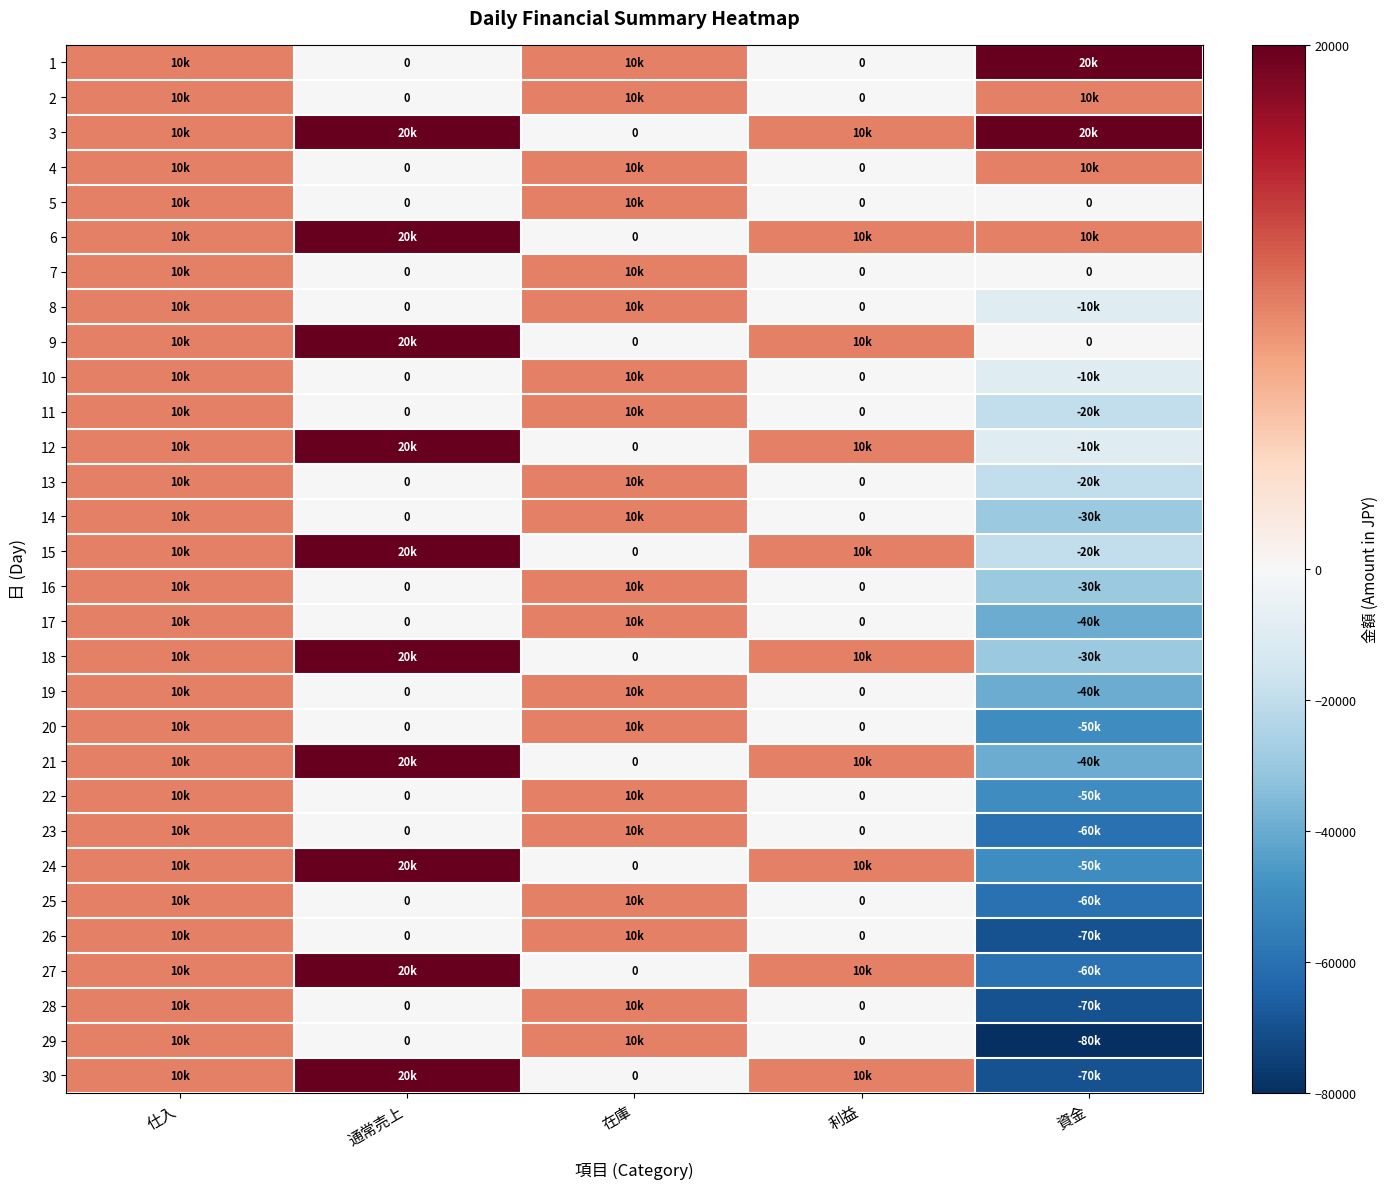

Which has a higher value, 在庫 or 資金?

資金